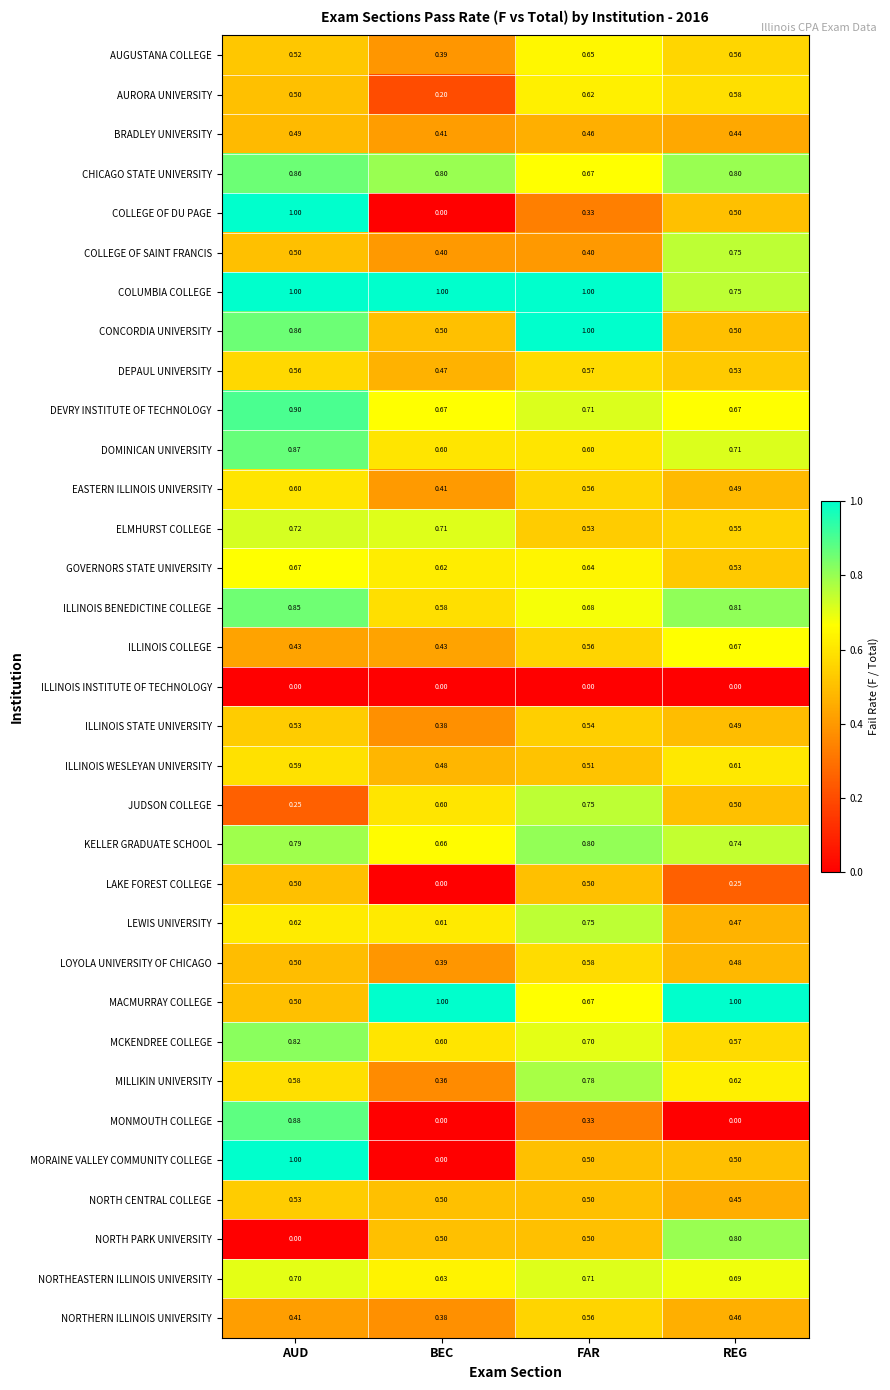

At how many categories does at least one series exceed 0?

4